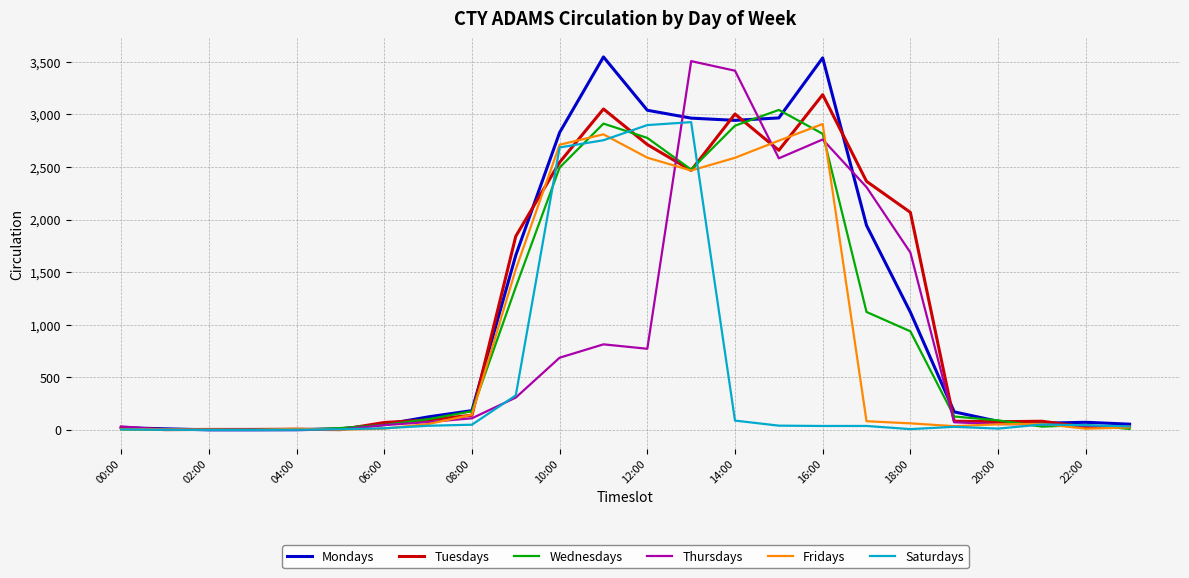

What is the maximum value shown in the chart?

3546